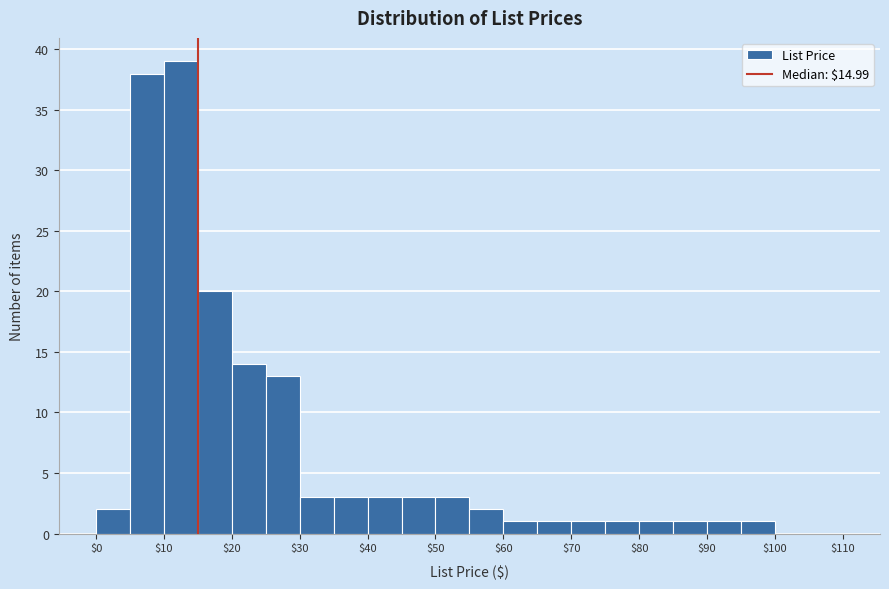

Reading left to right, transcribe this chart: for each bar, give the range it covers on the x-axis and its height. The values are not printed on the chart, so give them approximately, as read against the axis.

0 to 5: 2
5 to 10: 38
10 to 15: 39
15 to 20: 20
20 to 25: 14
25 to 30: 13
30 to 35: 3
35 to 40: 3
40 to 45: 3
45 to 50: 3
50 to 55: 3
55 to 60: 2
60 to 65: 1
65 to 70: 1
70 to 75: 1
75 to 80: 1
80 to 85: 1
85 to 90: 1
90 to 95: 1
95 to 100: 1
100 to 105: 0
105 to 110: 0